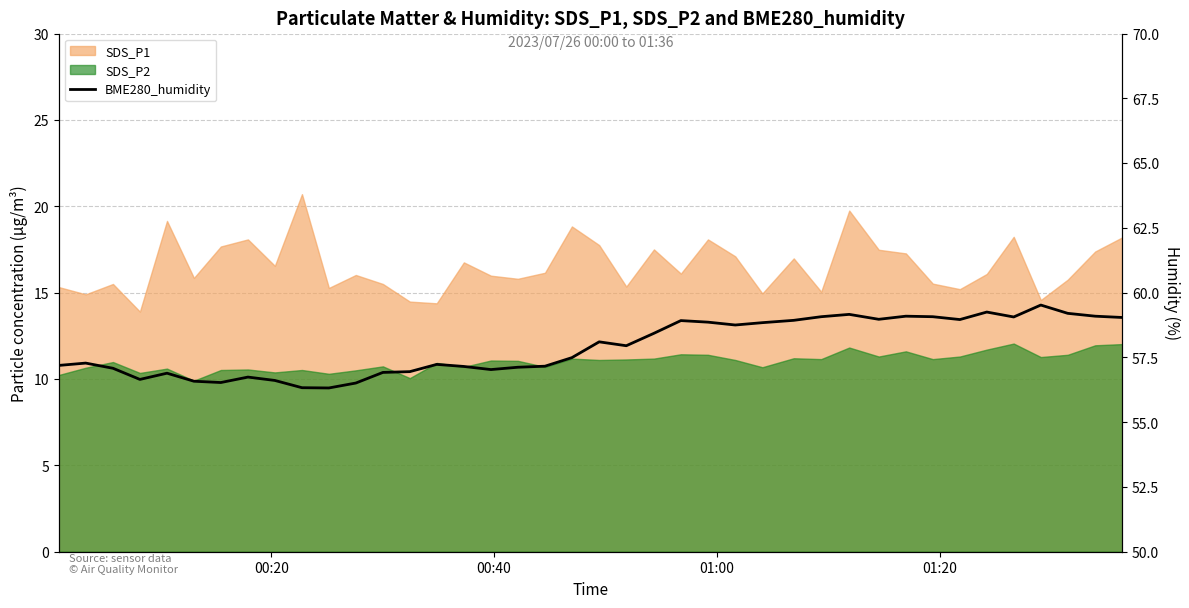

How many lines are shown in the chart?

1